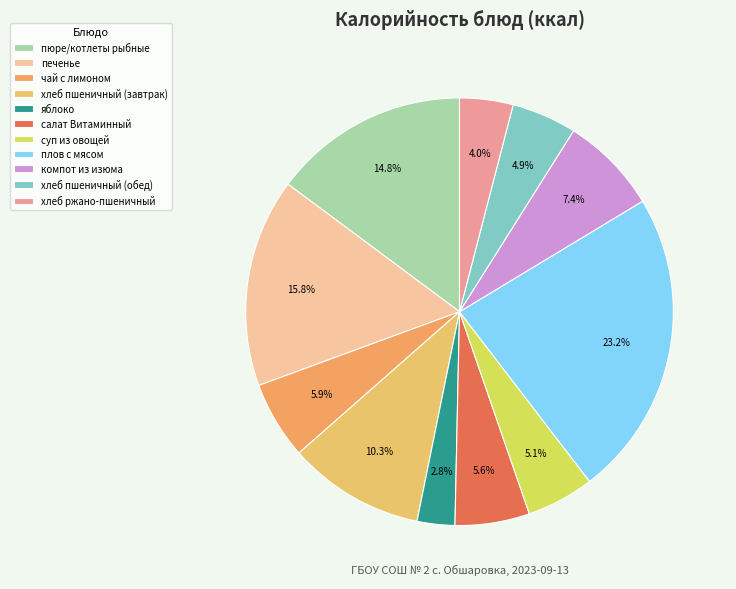

True or false: салат Витаминный accounts for 14% of the total.

False